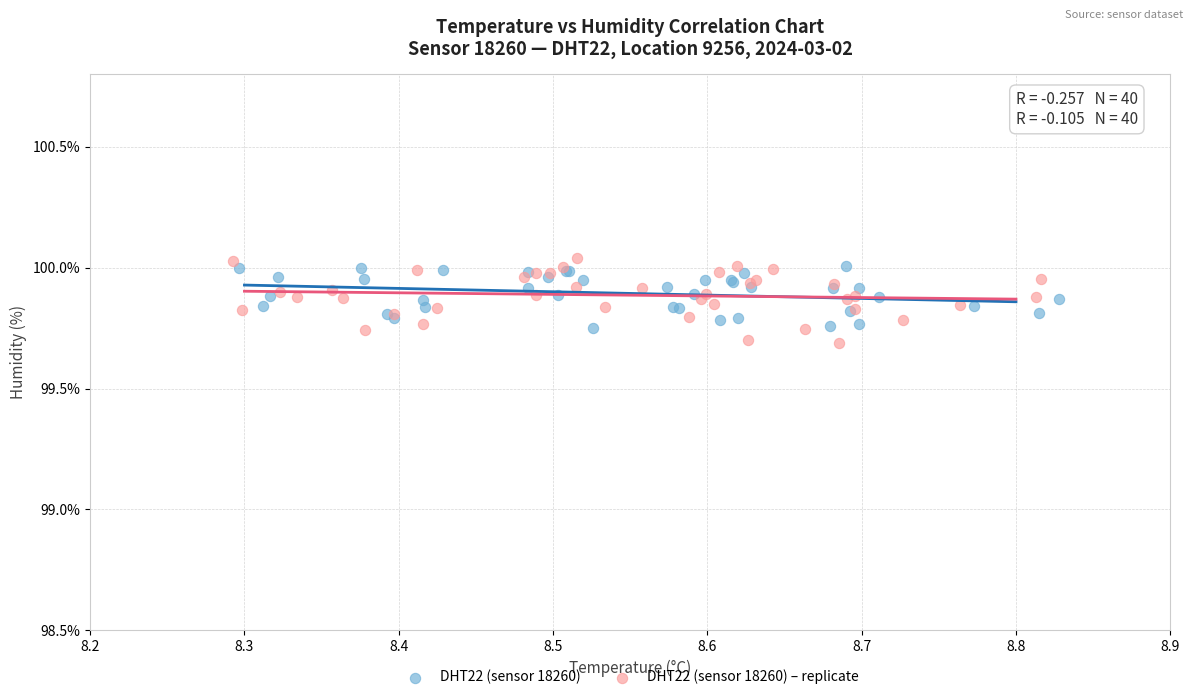

Which series contains the highest Y value?

DHT22 (sensor 18260) – replicate